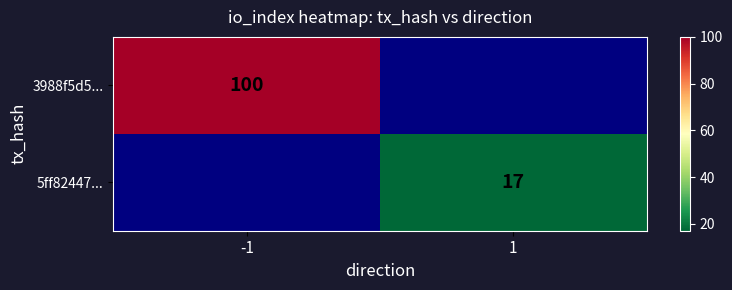

The 5ff82447... series shows 17 at 1. True or false?

True